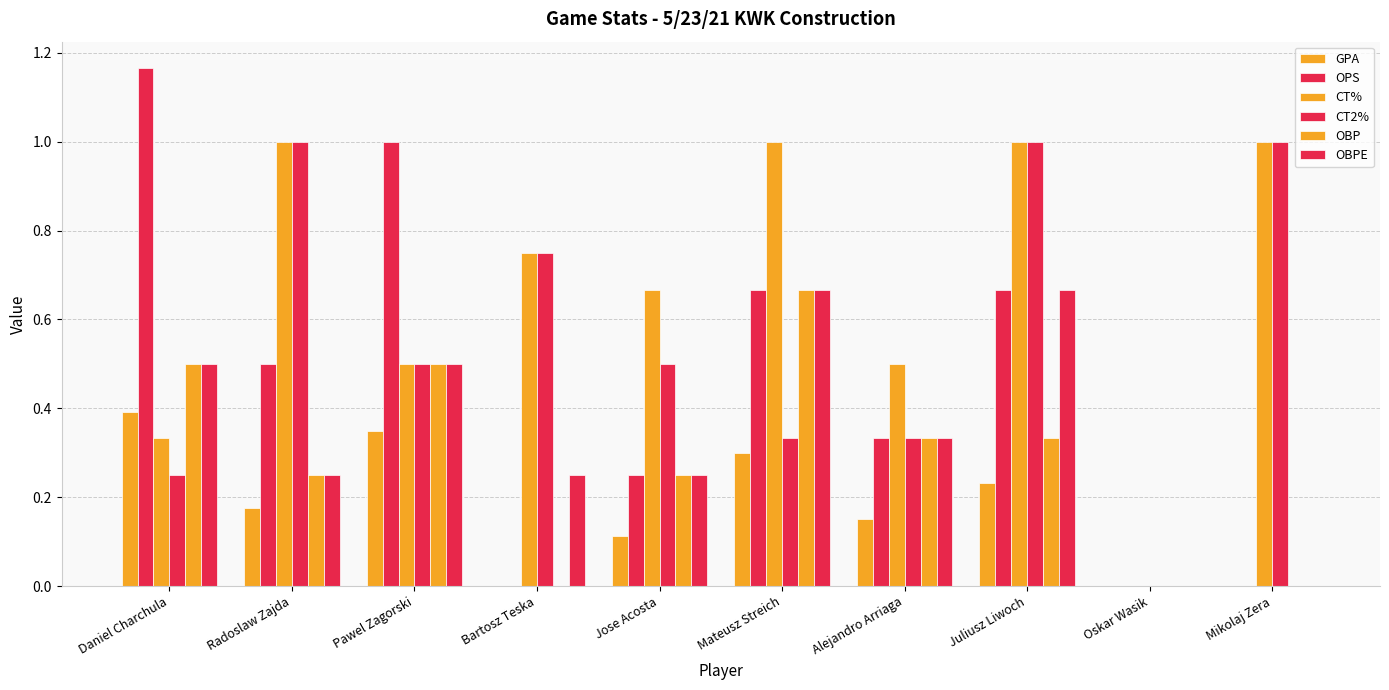

How many data points does each series have?

10